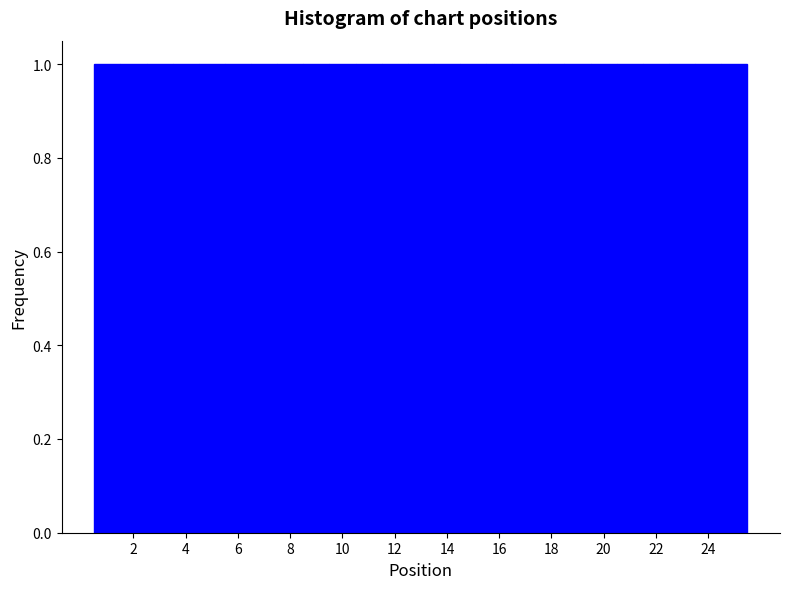

Reading left to right, list every bar in this chart as the range it spans on the x-axis followed by its height. Neither the bar edges nor the heights are printed on the chart, so give them approximately, as read against the axes.

0.5 to 1.5: 1
1.5 to 2.5: 1
2.5 to 3.5: 1
3.5 to 4.5: 1
4.5 to 5.5: 1
5.5 to 6.5: 1
6.5 to 7.5: 1
7.5 to 8.5: 1
8.5 to 9.5: 1
9.5 to 10.5: 1
10.5 to 11.5: 1
11.5 to 12.5: 1
12.5 to 13.5: 1
13.5 to 14.5: 1
14.5 to 15.5: 1
15.5 to 16.5: 1
16.5 to 17.5: 1
17.5 to 18.5: 1
18.5 to 19.5: 1
19.5 to 20.5: 1
20.5 to 21.5: 1
21.5 to 22.5: 1
22.5 to 23.5: 1
23.5 to 24.5: 1
24.5 to 25.5: 1